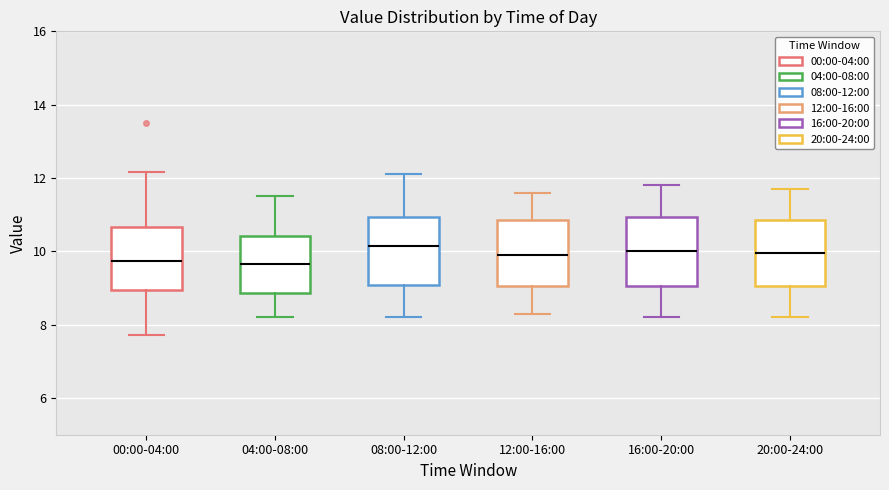

Where is the upper edge of the box for 00:00-04:00 on the y-axis? The values are not printed on the chart, so give them approximately, as read against the axis.

10.6